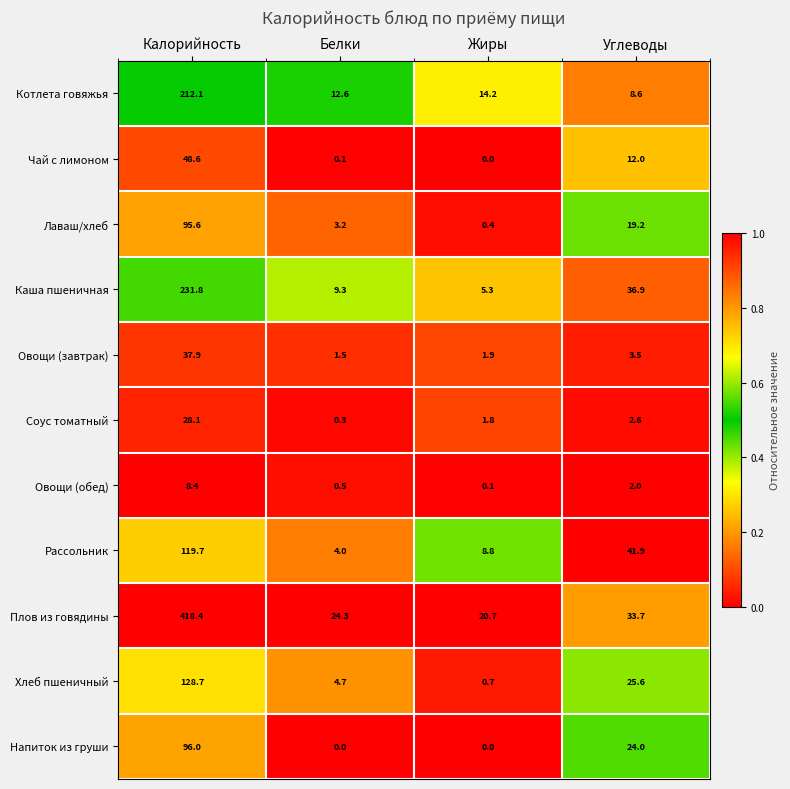

Rank the series at Углеводы from lowest to highest value.

Овощи (обед), Соус томатный, Овощи (завтрак), Котлета говяжья, Чай с лимоном, Лаваш/хлеб, Напиток из груши, Хлеб пшеничный, Плов из говядины, Каша пшеничная, Рассольник